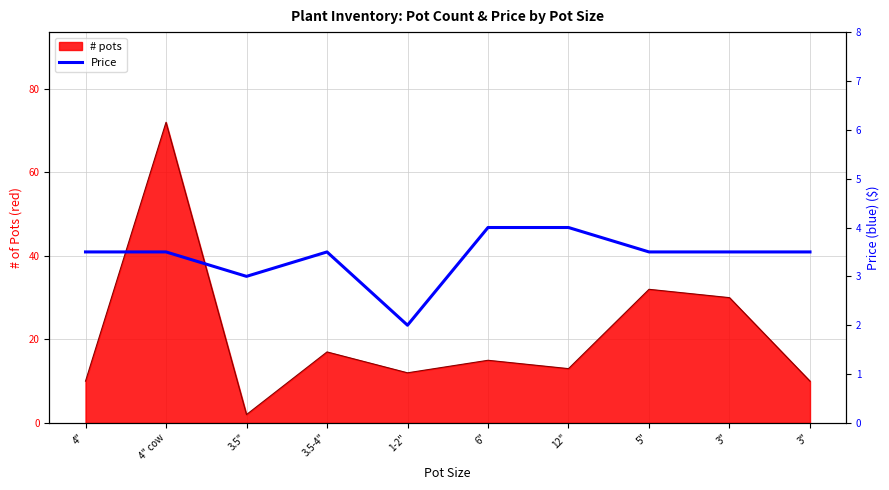

Rank the categories by value from lowest to highest.

1-2", 3.5", 4", 4" cow, 3.5-4", 5", 3", 3", 6", 12"